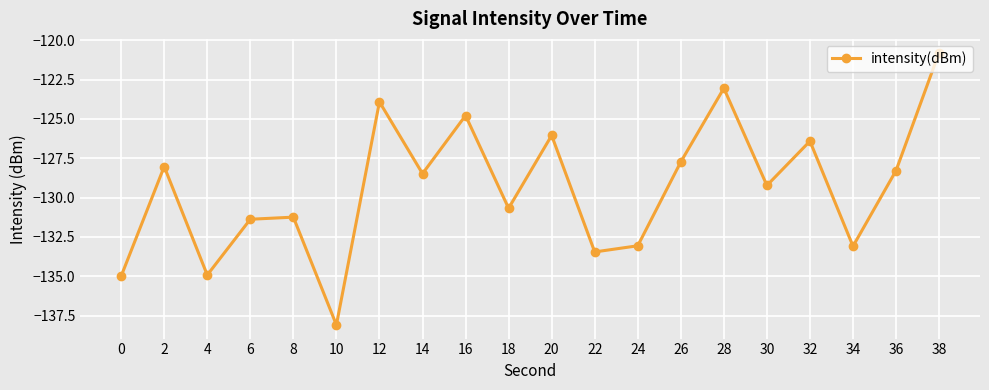

Is this an area chart (filled region under the line)?

No